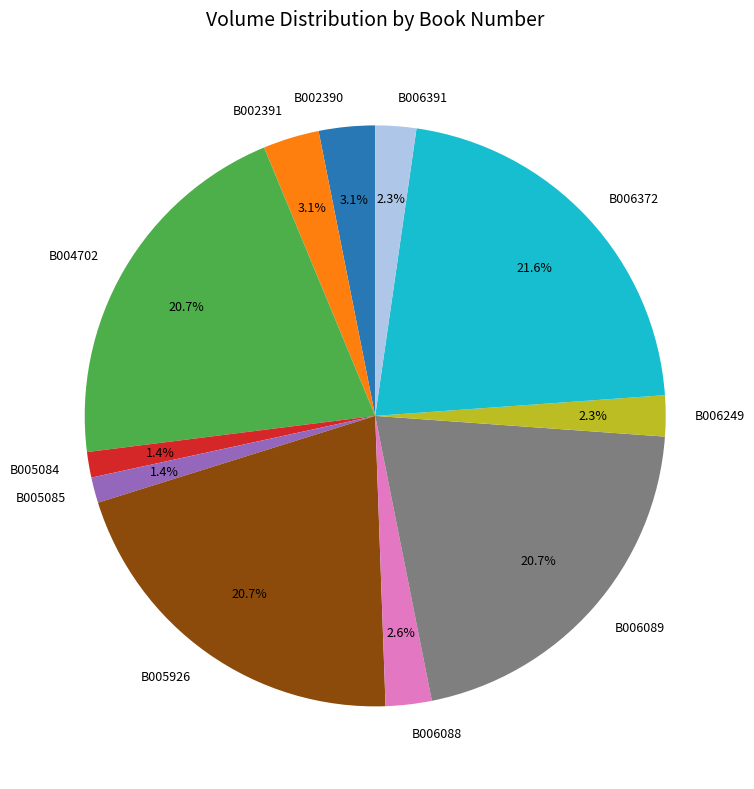

Approximately how many times larger is the value at B006391 compared to B006089?

0.1